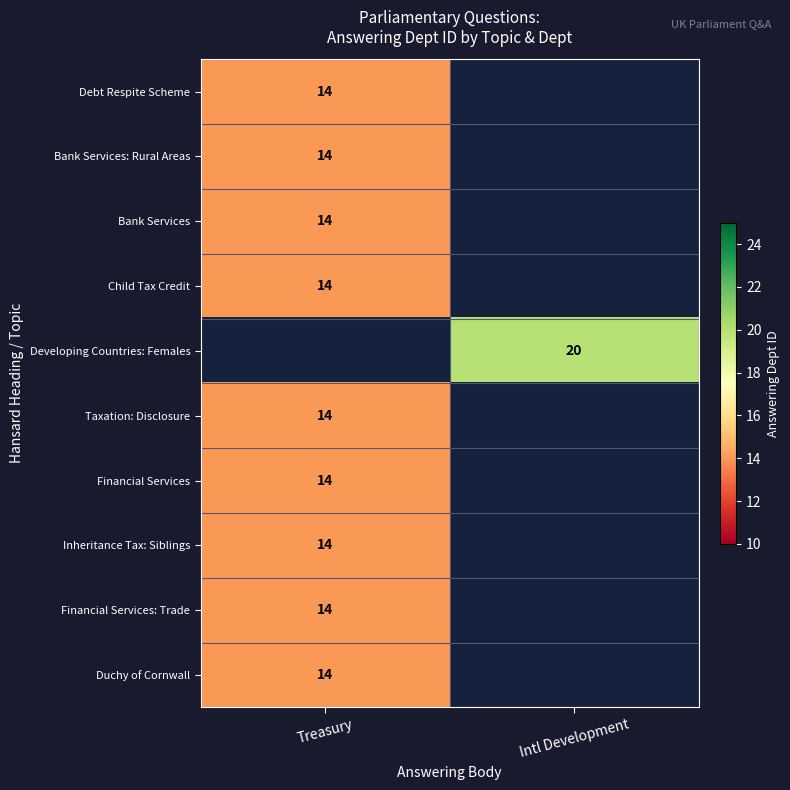

The value of Financial Services at Treasury is 22. True or false?

False